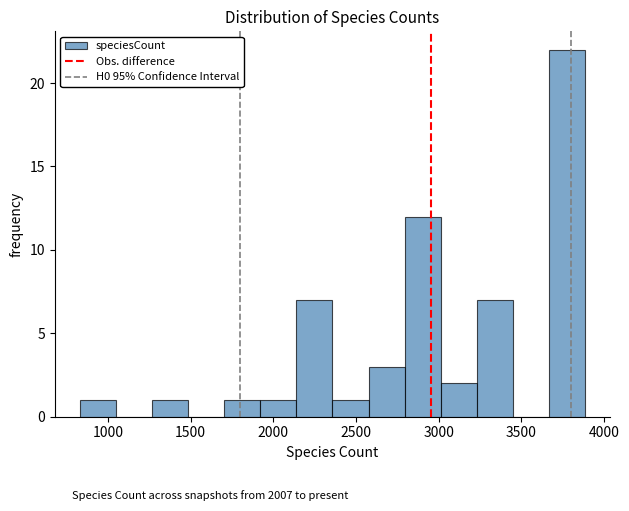

What is the height of the bar covering 3650 to 3900 on the x-axis? Neither the bar edges nor the heights are printed on the chart, so give them approximately, as read against the axes.

22